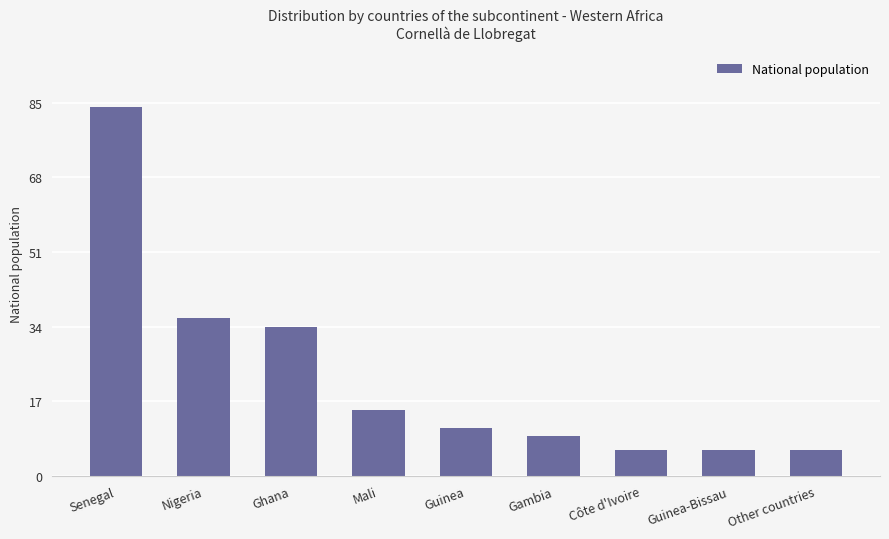

How many bars are there in total?

9